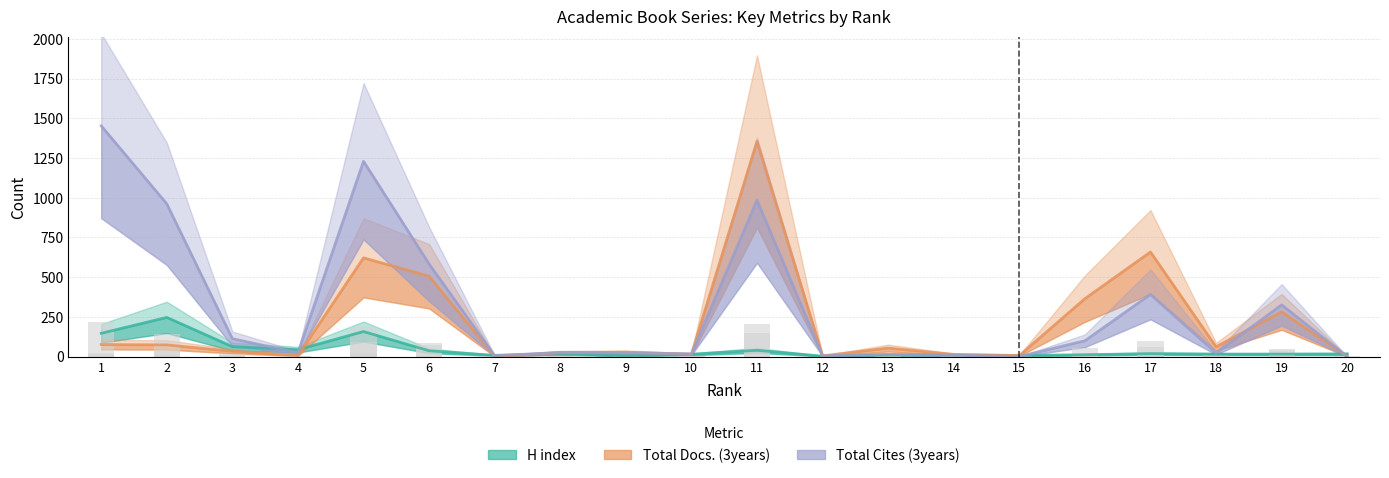

Is the value of H index at 3 greater than the value of Total Docs. (3years) at 19?

No